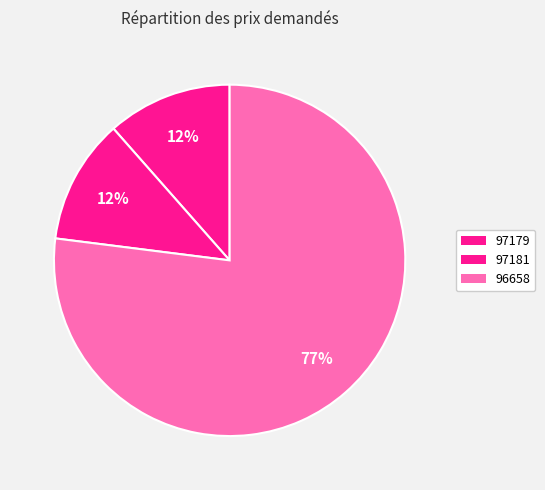

What percentage is the 97181 slice, to the nearest percent?

12%